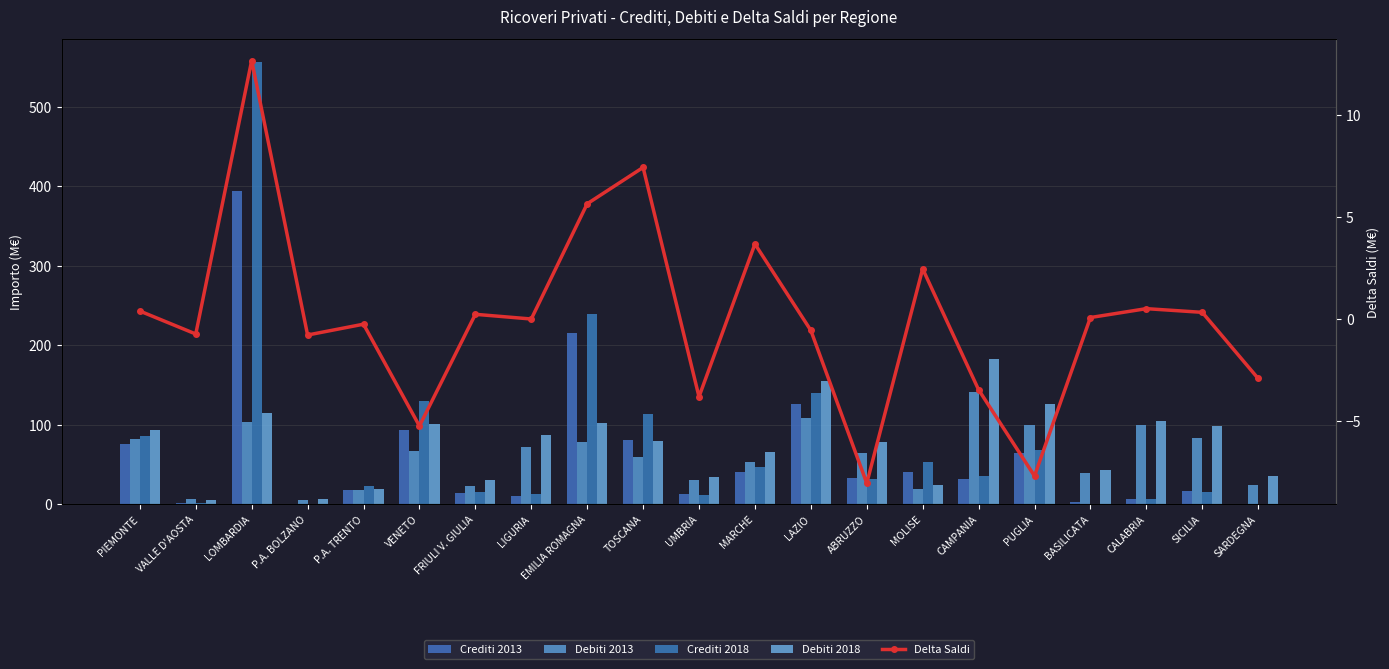

Reading left to right, extract all data points from this chart.

Crediti 2013: PIEMONTE=76.2	VALLE D'AOSTA=1.5	LOMBARDIA=394.5	P.A. BOLZANO=0.7	P.A. TRENTO=17.8	VENETO=94.1	FRIULI V. GIULIA=14.4	LIGURIA=10.8	EMILIA ROMAGNA=215.6	TOSCANA=80.6	UMBRIA=13.2	MARCHE=40.7	LAZIO=125.9	ABRUZZO=33.4	MOLISE=40.7	CAMPANIA=32.3	PUGLIA=64.9	BASILICATA=2.6	CALABRIA=6.6	SICILIA=17.3	SARDEGNA=0.8
Debiti 2013: PIEMONTE=82.2	VALLE D'AOSTA=6.4	LOMBARDIA=103.8	P.A. BOLZANO=5.3	P.A. TRENTO=17.7	VENETO=67.0	FRIULI V. GIULIA=23.4	LIGURIA=72.6	EMILIA ROMAGNA=78.7	TOSCANA=59.9	UMBRIA=31.2	MARCHE=53.8	LAZIO=109.3	ABRUZZO=64.8	MOLISE=19.6	CAMPANIA=141.1	PUGLIA=100.1	BASILICATA=40.0	CALABRIA=99.6	SICILIA=83.2	SARDEGNA=24.9
Crediti 2018: PIEMONTE=86.6	VALLE D'AOSTA=1.4	LOMBARDIA=557.2	P.A. BOLZANO=0.5	P.A. TRENTO=22.5	VENETO=129.9	FRIULI V. GIULIA=15.9	LIGURIA=13.6	EMILIA ROMAGNA=240.0	TOSCANA=113.9	UMBRIA=12.2	MARCHE=47.3	LAZIO=139.5	ABRUZZO=32.0	MOLISE=53.8	CAMPANIA=36.1	PUGLIA=68.2	BASILICATA=0.0	CALABRIA=6.4	SICILIA=15.5	SARDEGNA=0.7
Debiti 2018: PIEMONTE=94.0	VALLE D'AOSTA=5.8	LOMBARDIA=115.1	P.A. BOLZANO=7.0	P.A. TRENTO=19.9	VENETO=100.7	FRIULI V. GIULIA=30.1	LIGURIA=87.5	EMILIA ROMAGNA=102.4	TOSCANA=79.9	UMBRIA=34.3	MARCHE=65.8	LAZIO=155.6	ABRUZZO=78.8	MOLISE=24.3	CAMPANIA=182.5	PUGLIA=125.9	BASILICATA=43.4	CALABRIA=104.6	SICILIA=99.2	SARDEGNA=36.2
Delta Saldi: PIEMONTE=0.4	VALLE D'AOSTA=-0.7	LOMBARDIA=12.7	P.A. BOLZANO=-0.8	P.A. TRENTO=-0.2	VENETO=-5.2	FRIULI V. GIULIA=0.2	LIGURIA=0.0	EMILIA ROMAGNA=5.7	TOSCANA=7.4	UMBRIA=-3.8	MARCHE=3.7	LAZIO=-0.6	ABRUZZO=-8.1	MOLISE=2.5	CAMPANIA=-3.5	PUGLIA=-7.7	BASILICATA=0.1	CALABRIA=0.5	SICILIA=0.3	SARDEGNA=-2.9